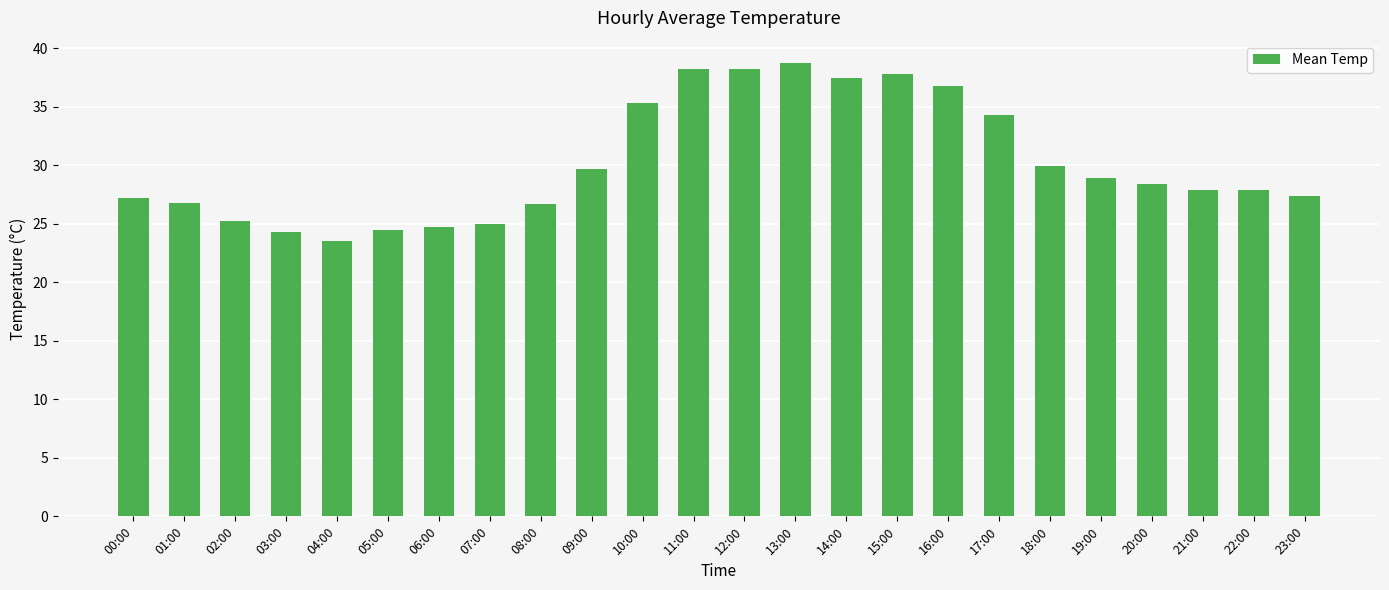

At which category does the chart reach its peak across all series?

13:00